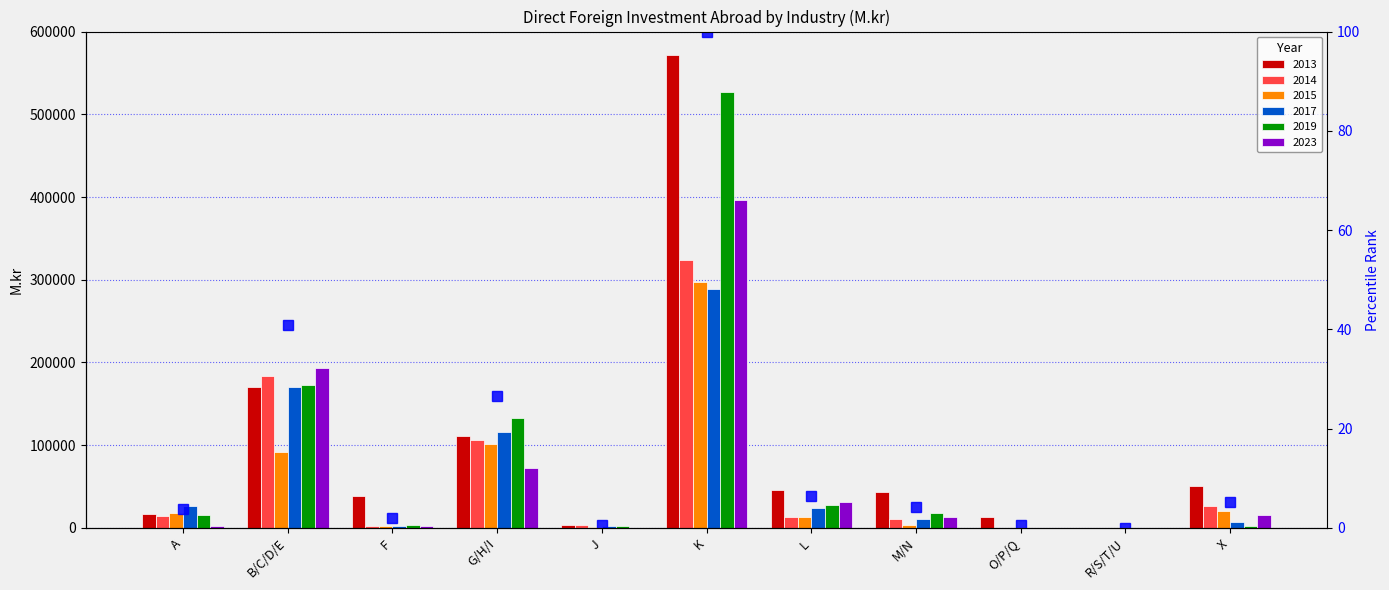

How many data points are less than 4?

5